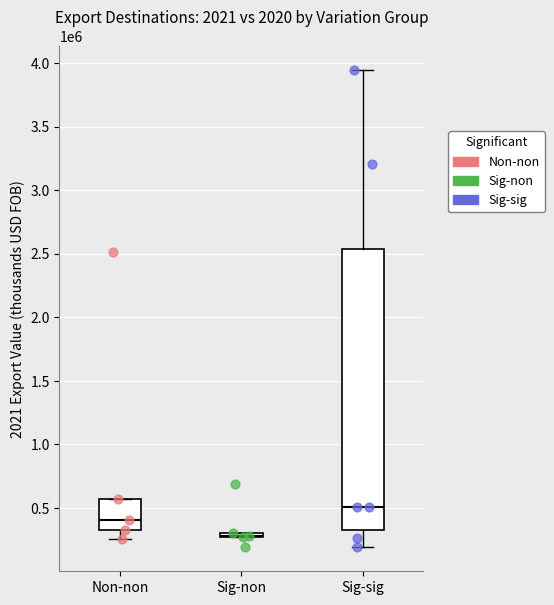

Which series reaches the maximum Y coordinate?

Sig-sig